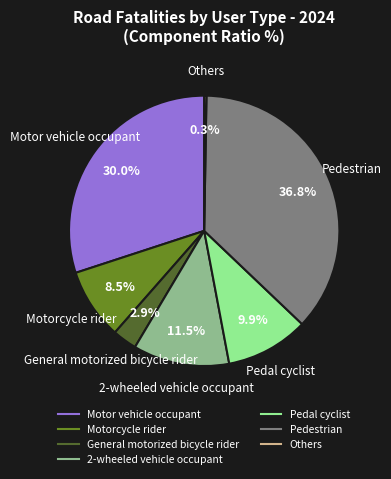

What is the largest slice in the pie chart?

Pedestrian